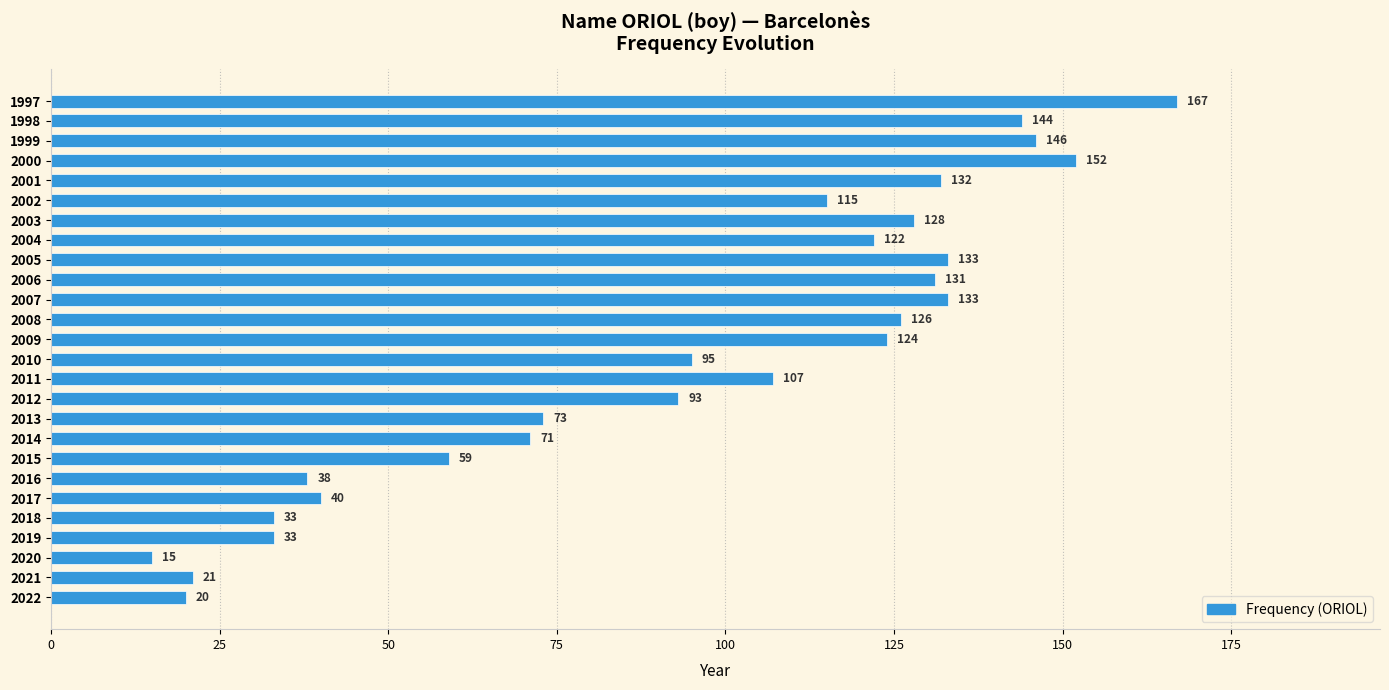

Are the bars horizontal?

Yes